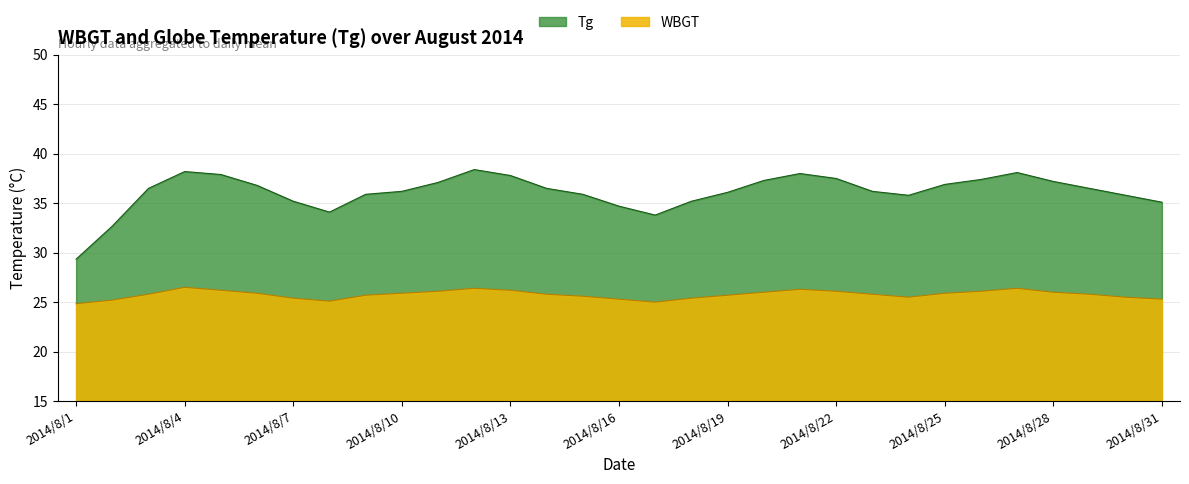

Rank the series at 2014/8/1 from lowest to highest value.

WBGT, Tg